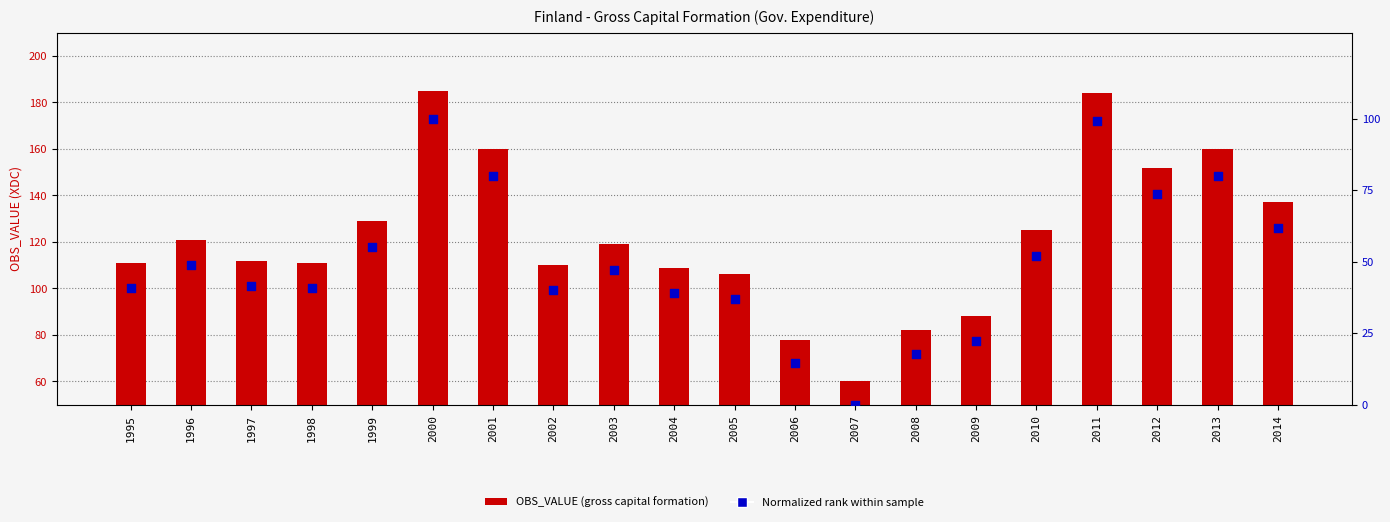

Which series has the widest spread of Y values?

OBS_VALUE